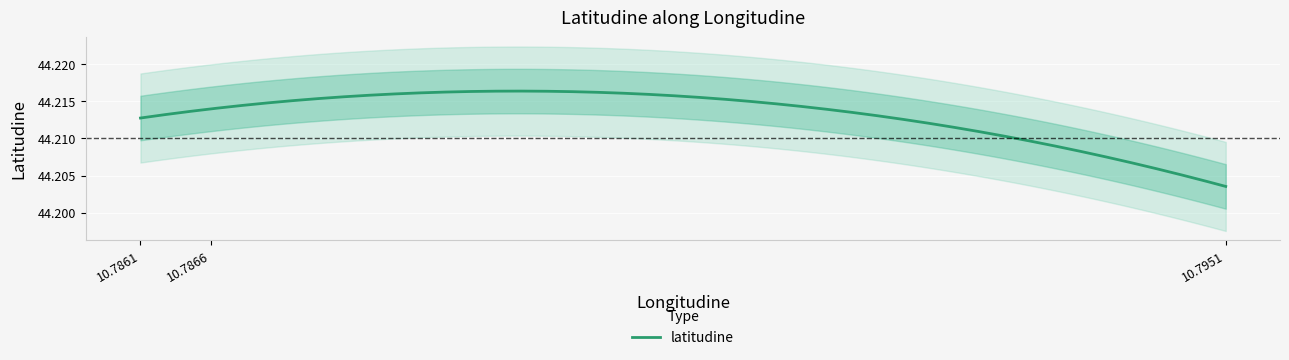

What is the value of the 1st point from the left?

44.2